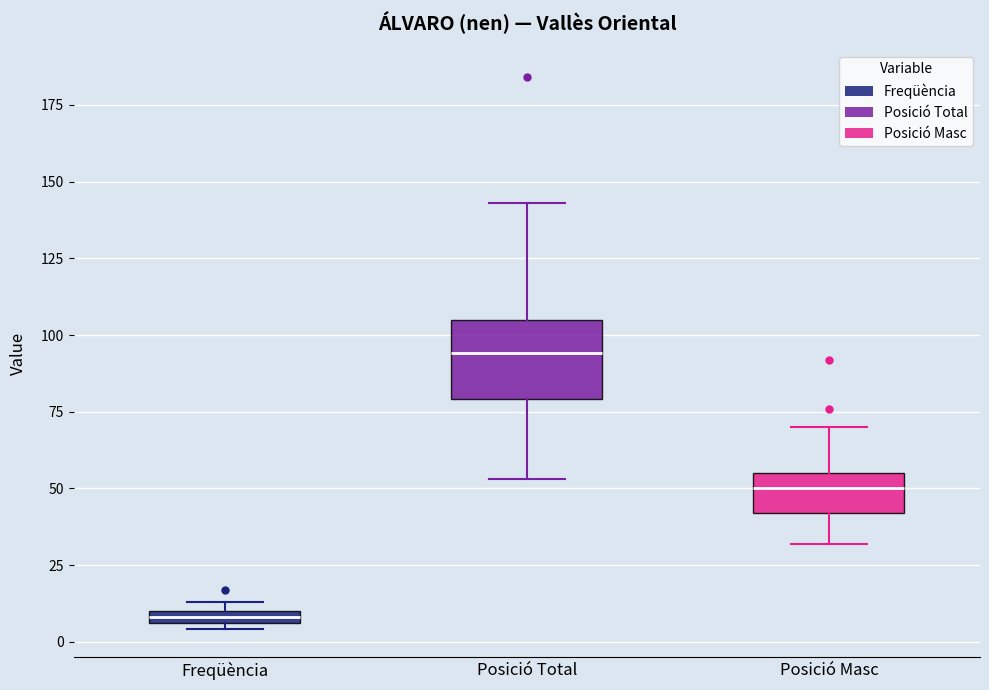

Which box has the highest median line?

Posició Total